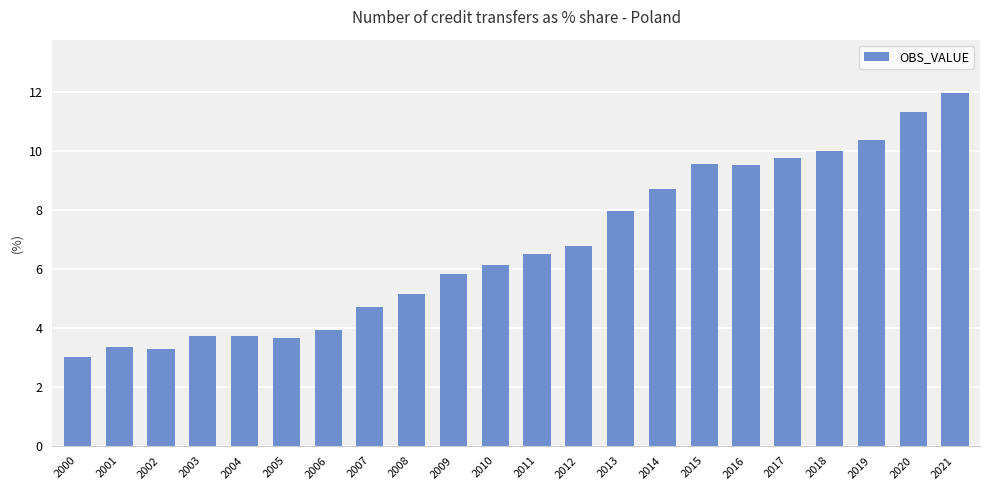

What is the value of the 19th bar from the left?

10.0